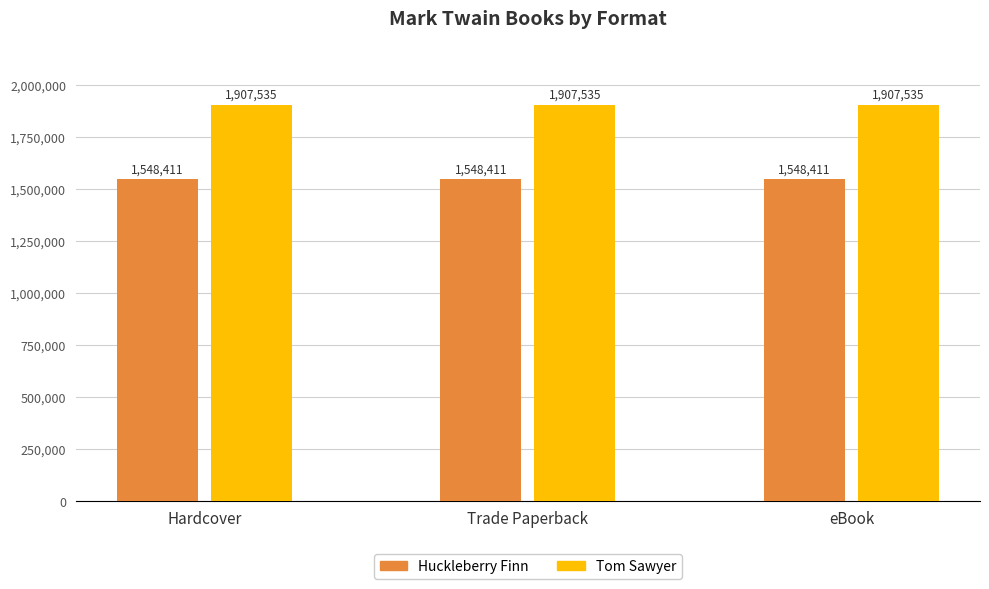

What is the spread (max minus min) of values at Trade Paperback?

359124